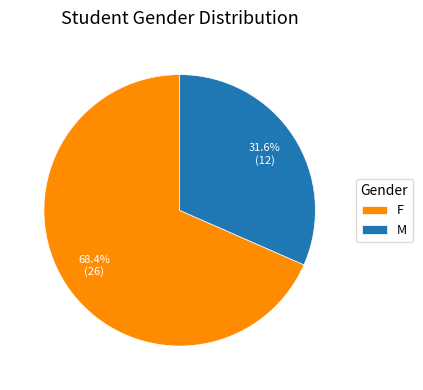

Does M represent more than half of the total?

No